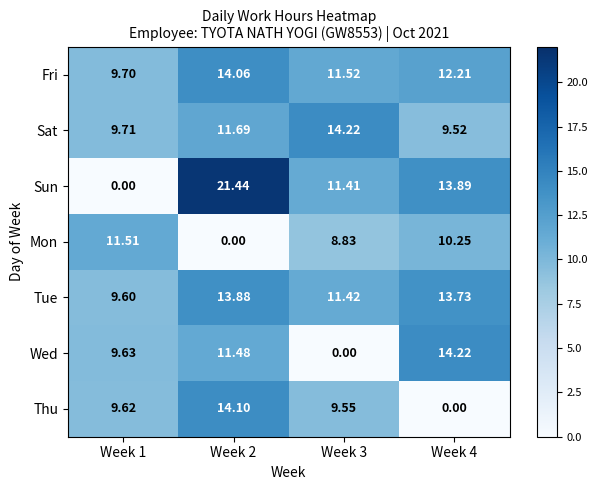

What is the maximum value shown in the chart?

21.4